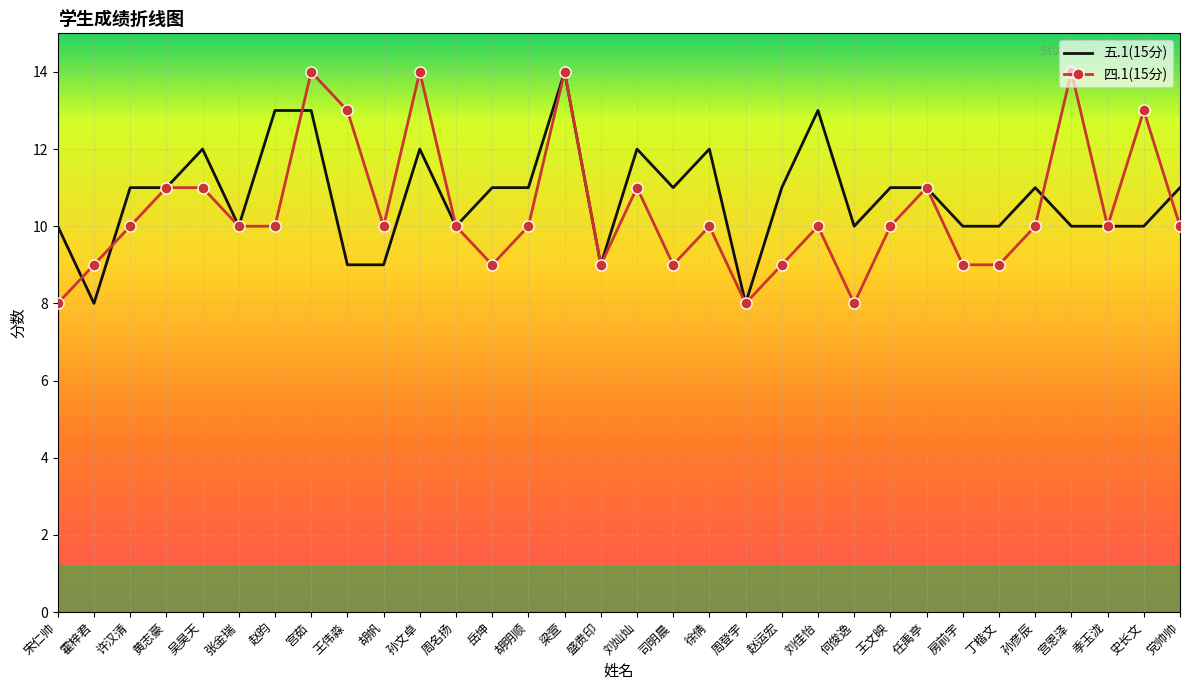

At which category is the sum across all series the highest?

梁萱